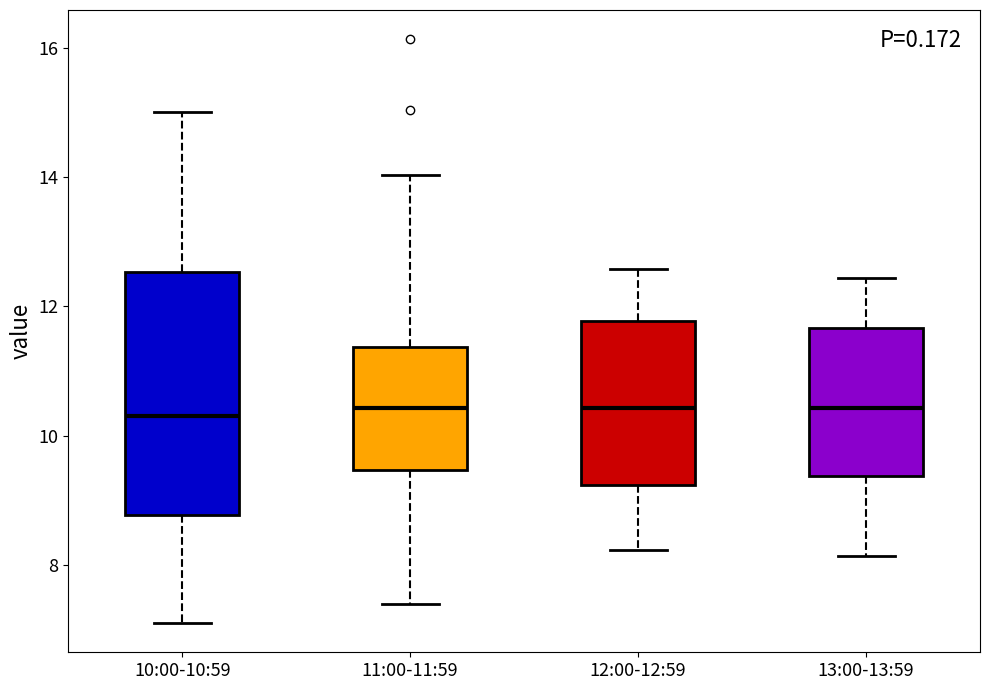

Which box is the tallest, from its lower edge to its upper edge?

10:00-10:59